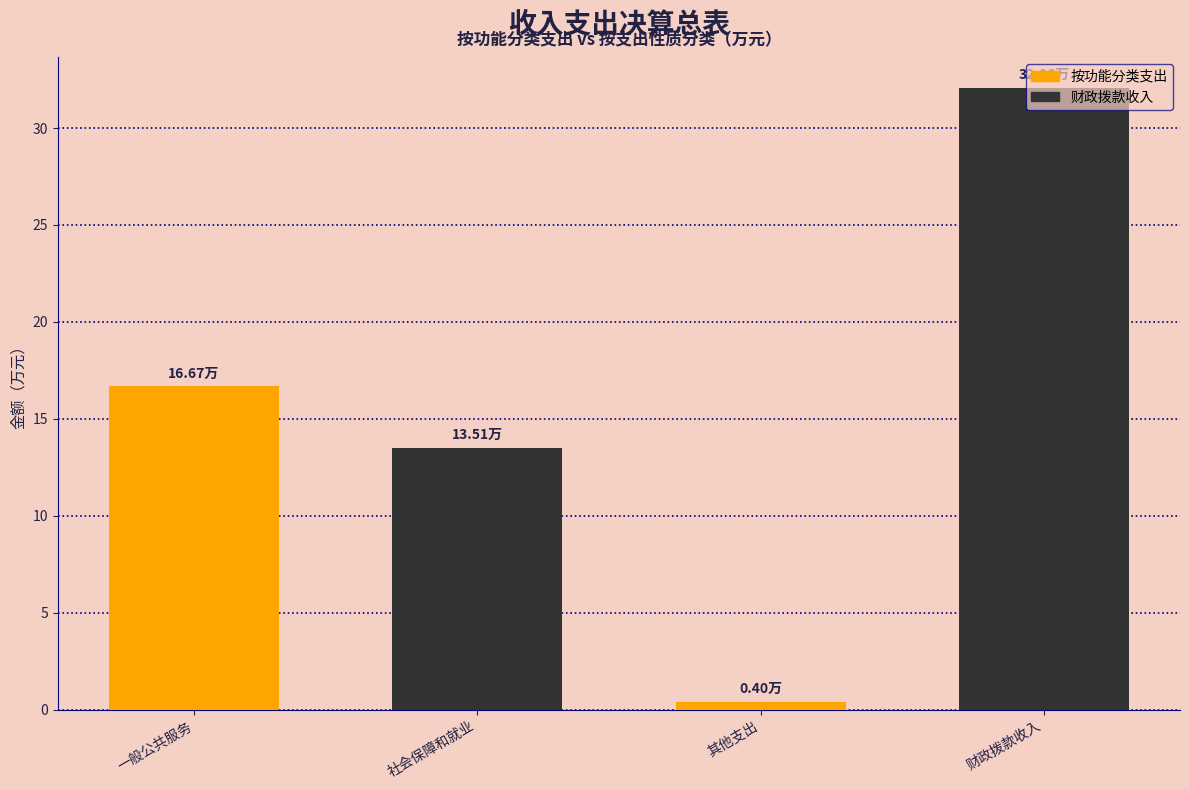

List the labels in order of value, smallest first.

其他支出, 社会保障和就业, 一般公共服务, 财政拨款收入